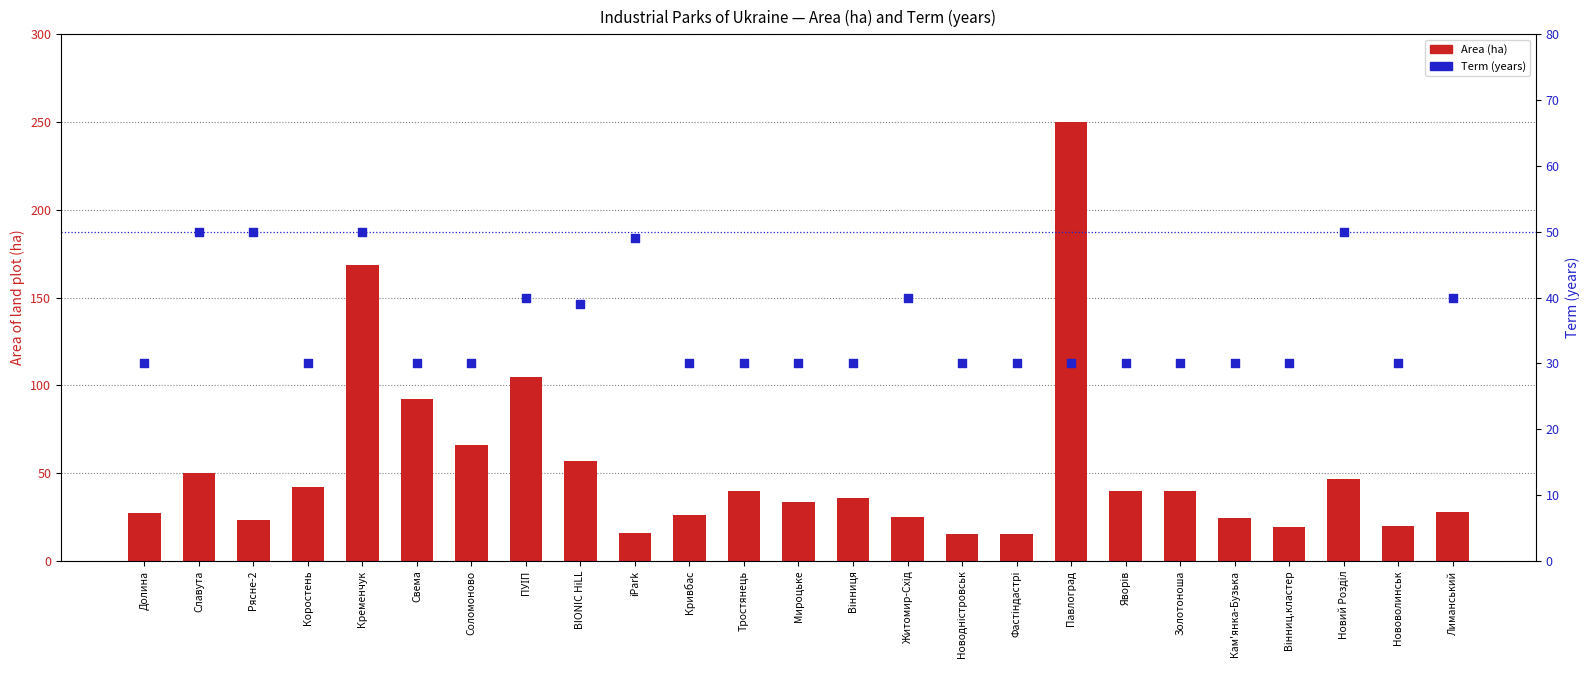

Is the value of Area (ha) at Золотоноша greater than the value of Term (years) at ПУІП?

No